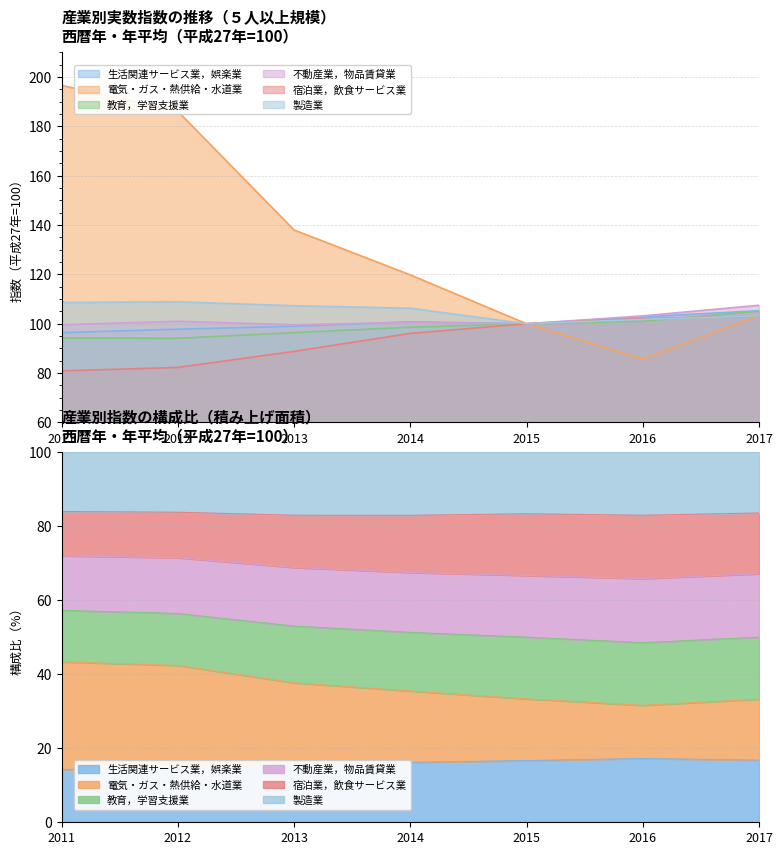

Reading left to right, transcribe all the data shown in this chart.

生活関連サービス業，娯楽業: 96.4	97.8	99.0	100.8	100.0	102.8	105.3
電気・ガス・熱供給・水道業: 196.6	186.1	138.0	119.8	100.0	85.6	103.3
教育，学習支援業: 94.2	94.1	96.4	98.6	100.0	101.0	105.1
不動産業，物品賃貸業: 99.6	101.0	99.6	100.6	100.0	103.2	107.5
宿泊業，飲食サービス業: 80.9	82.3	88.8	96.1	100.0	102.1	103.1
製造業: 108.6	108.9	107.3	106.3	100.0	101.8	103.2